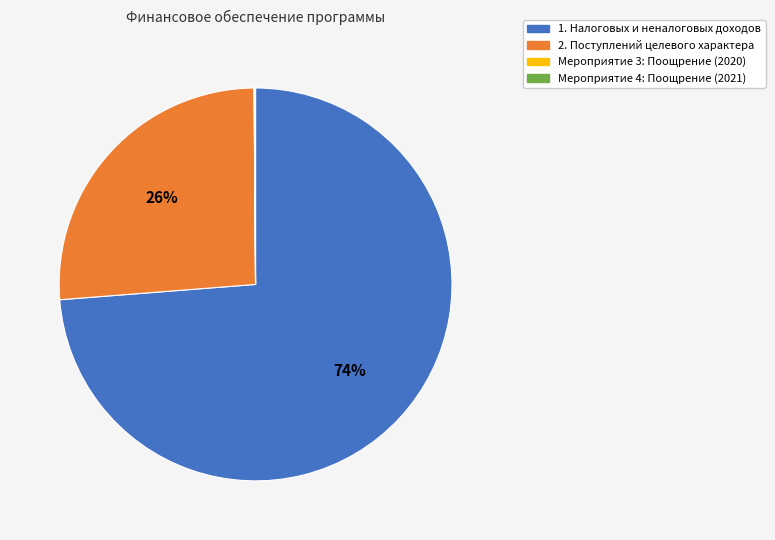

To the nearest percent, what portion does 2. Поступлений целевого характера represent?

26%